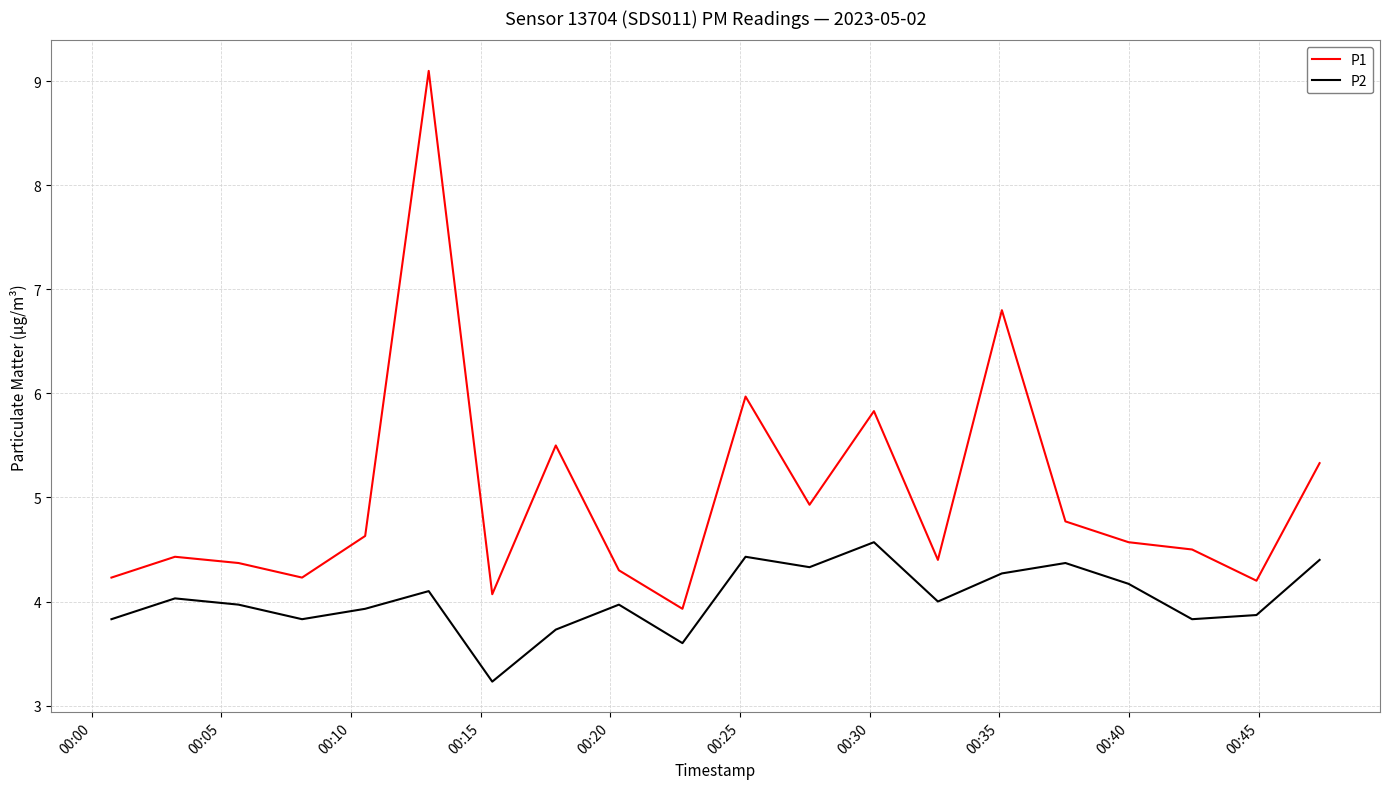

Reading left to right, what are all the values shown in this chart?

P1: 4.2	4.4	4.4	4.2	4.6	9.1	4.1	5.5	4.3	3.9	6.0	4.9	5.8	4.4	6.8	4.8	4.6	4.5	4.2	5.3
P2: 3.8	4.0	4.0	3.8	3.9	4.1	3.2	3.7	4.0	3.6	4.4	4.3	4.6	4.0	4.3	4.4	4.2	3.8	3.9	4.4